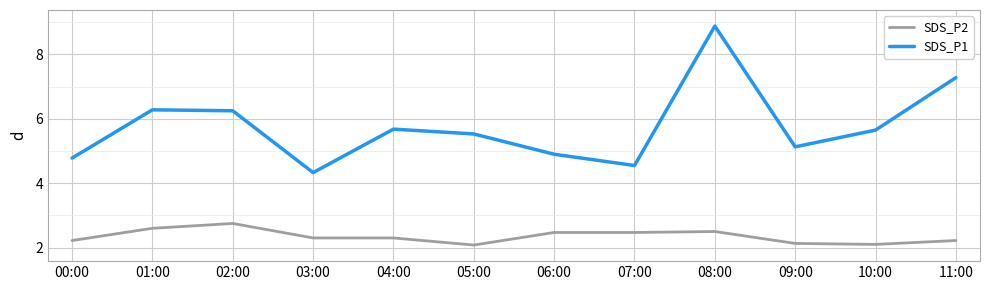

At 02:00, list the series in order from smallest to largest.

SDS_P2, SDS_P1